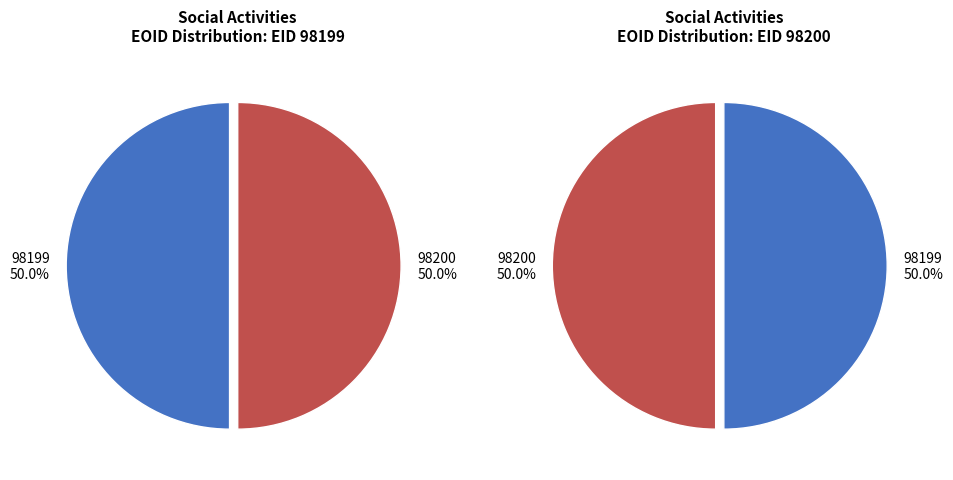

Which slice is the smallest?

98199